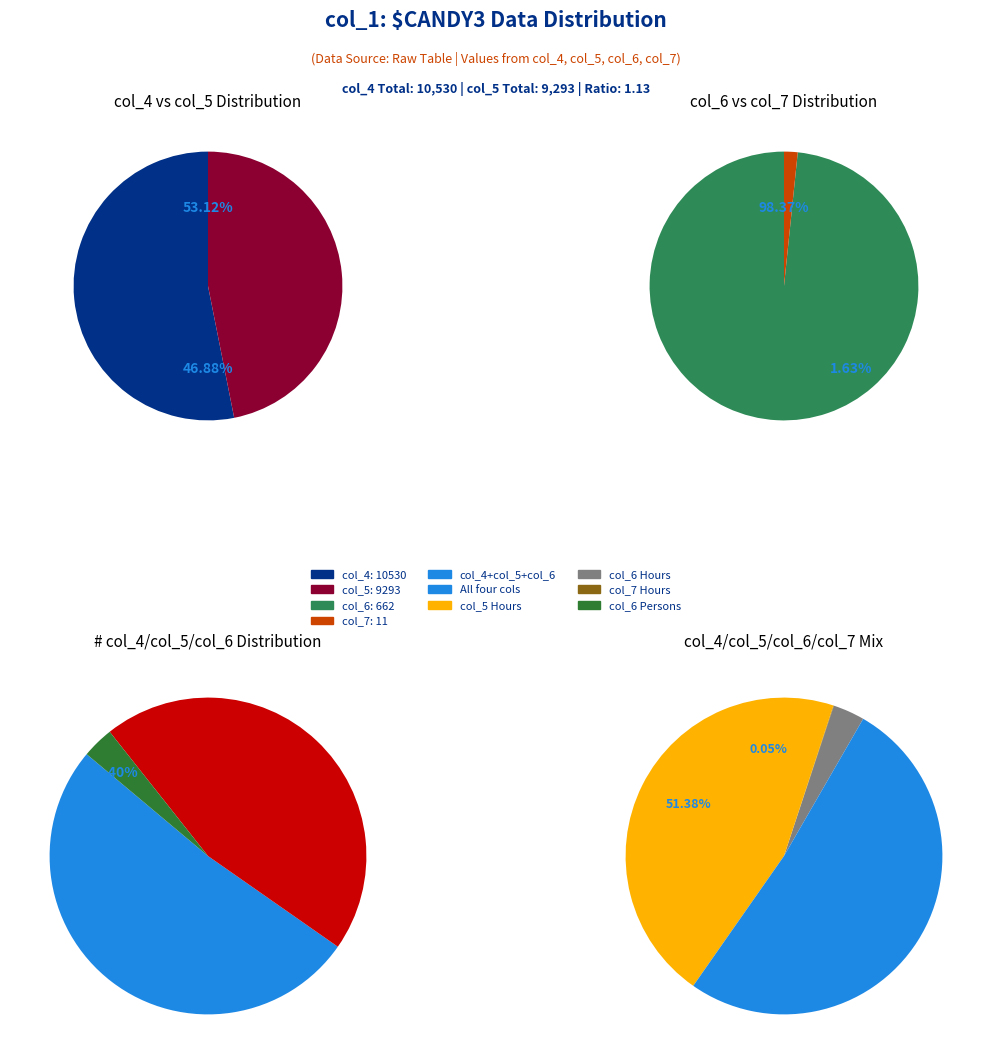

What portion of the pie excludes 12?

97.4%